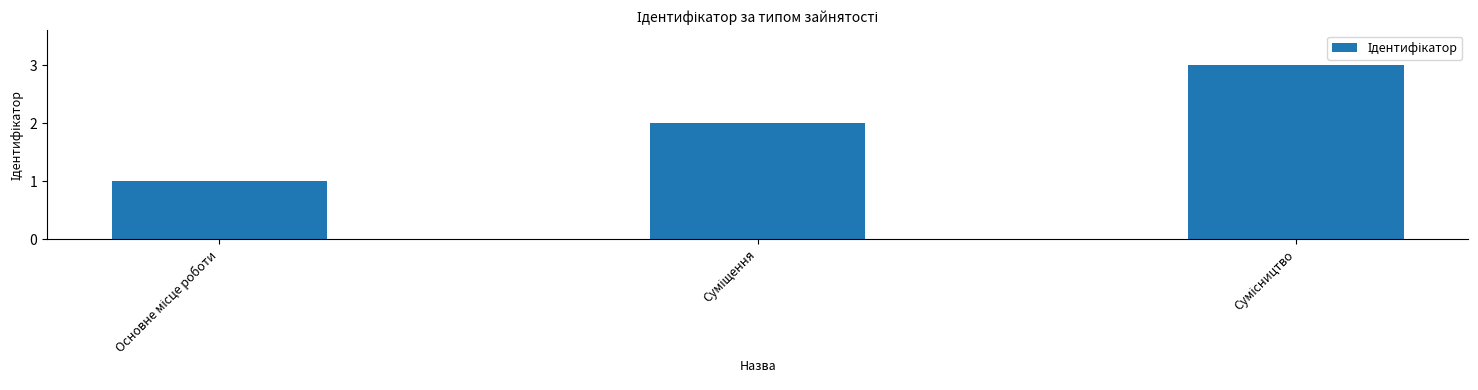

What is the sum of all values?

6